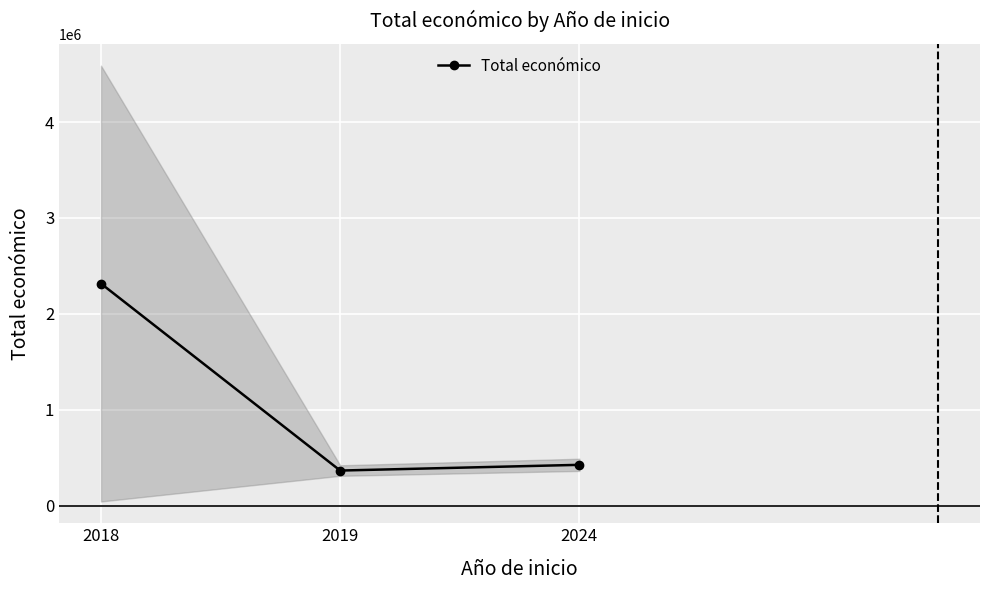

What is the maximum value shown in the chart?

2315804.5